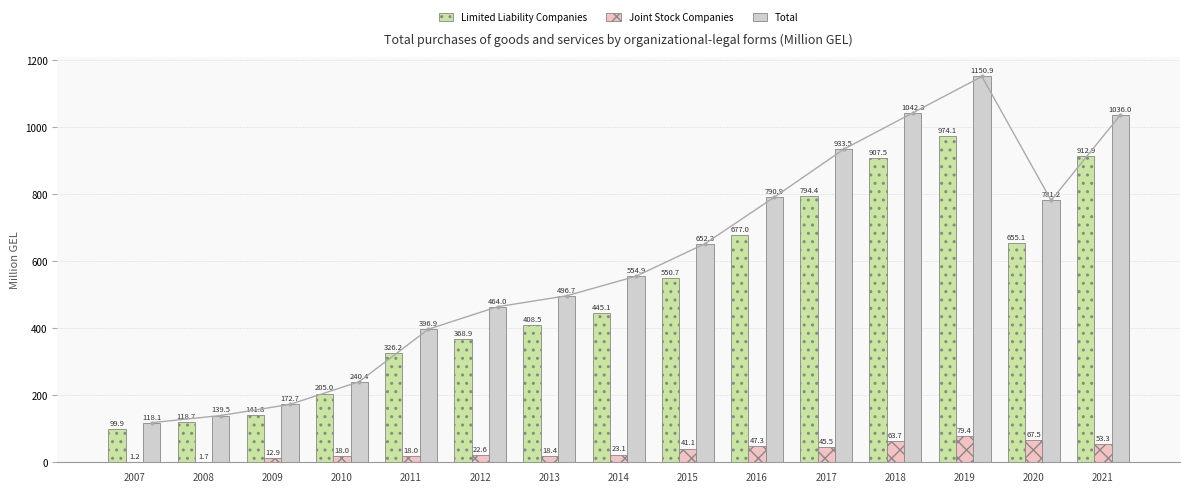

The Total series shows 271.8 at 2016. True or false?

False